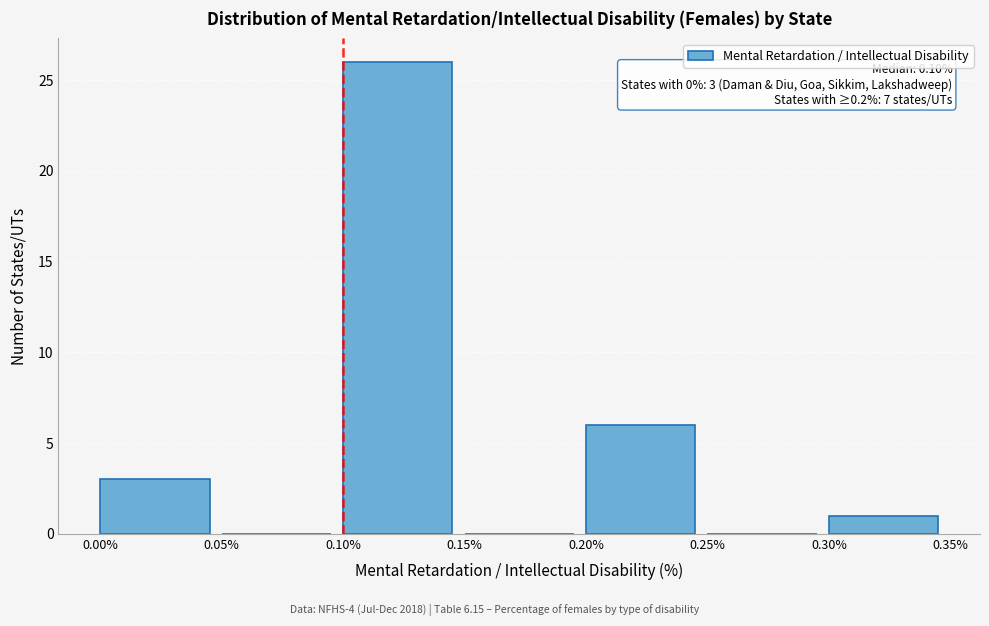

Over which range of the x-axis is the bar tallest?

0.10% to 0.15%